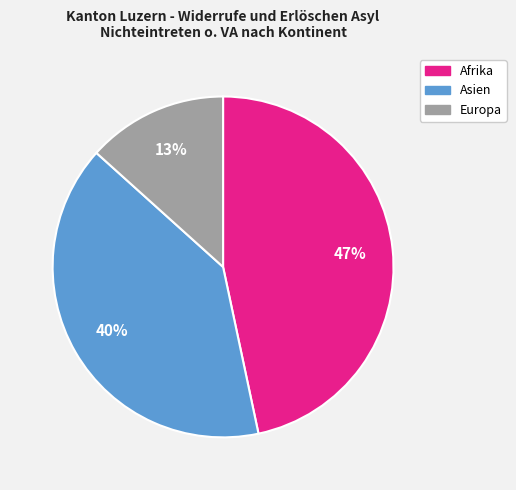

What is the ratio of the value at Asien to the value at Afrika?

0.9